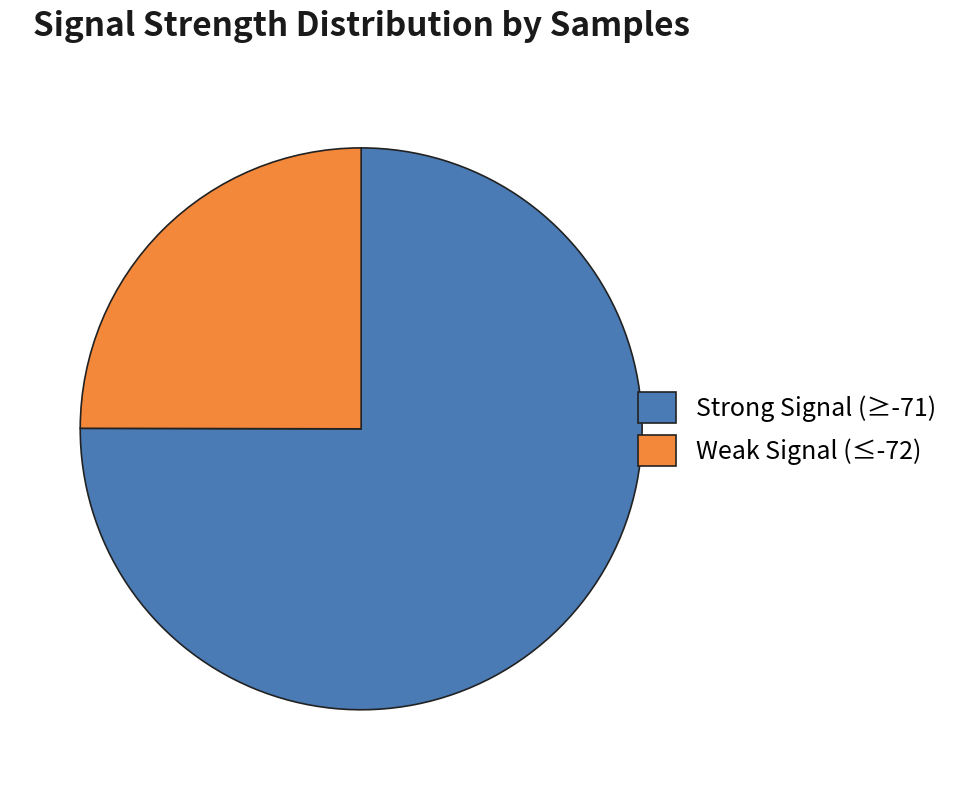

Approximately how many times larger is the value at Weak Signal (≤-72) compared to Strong Signal (≥-71)?

0.3